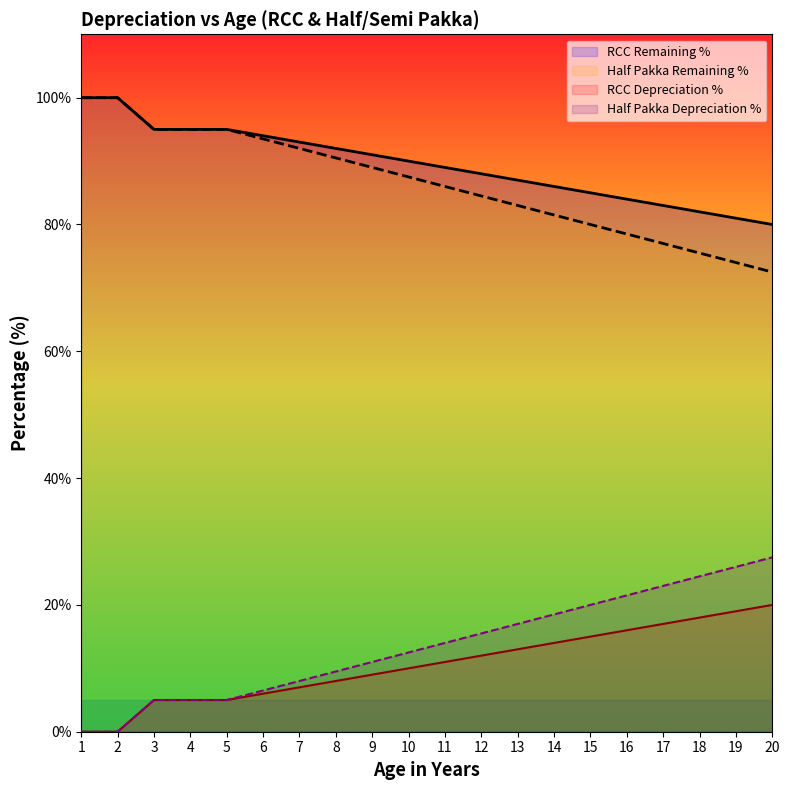

What is the total value across all series at 1?

200.0